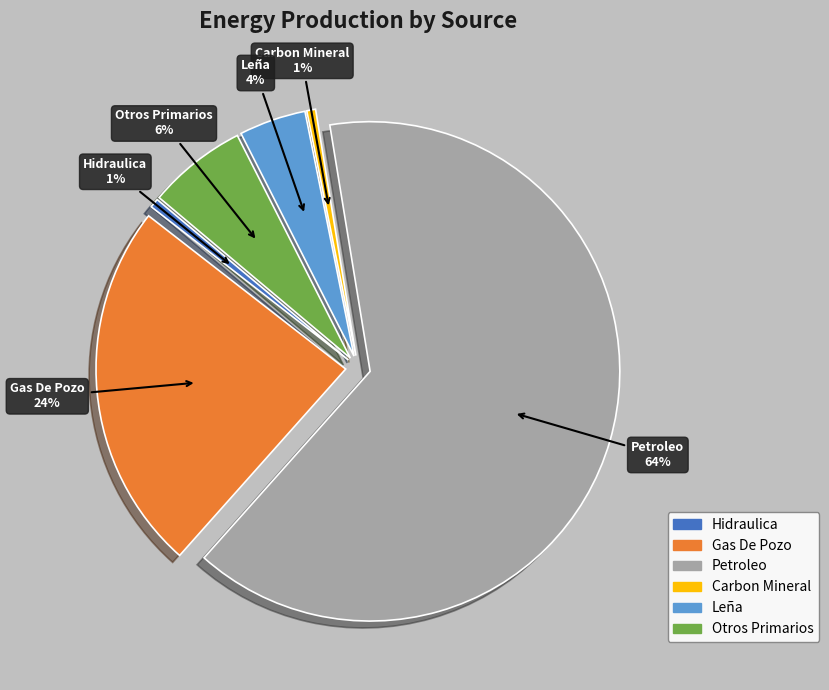

Approximately how many times larger is the value at Leña compared to Carbon Mineral?

7.6